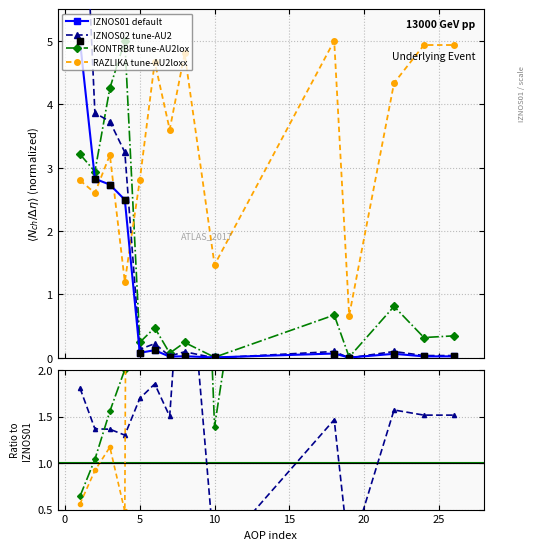

At which category is the sum across all series the highest?

1